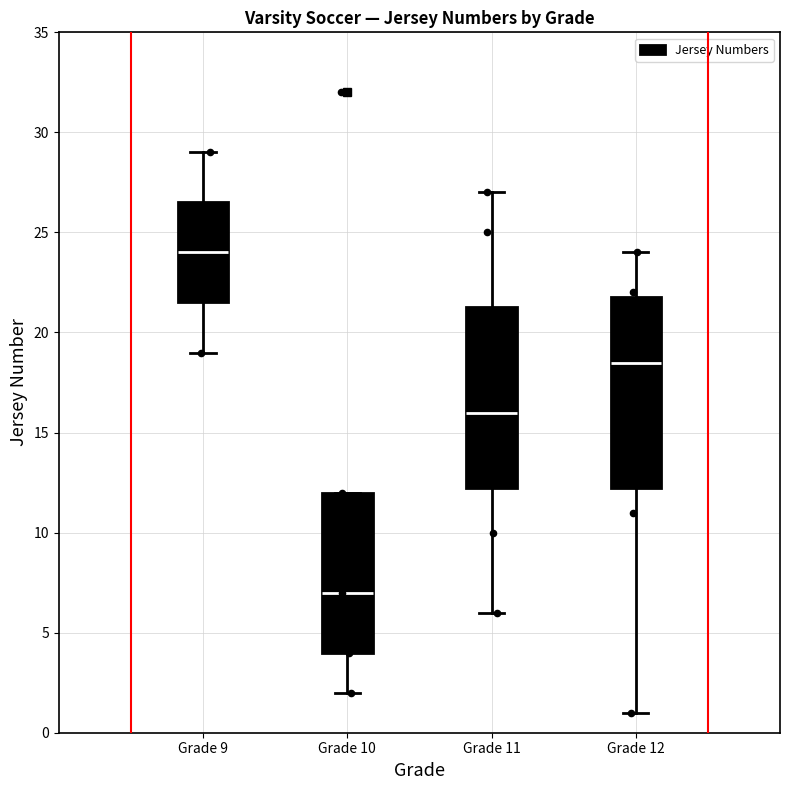

Which box is the tallest, from its lower edge to its upper edge?

Grade 12